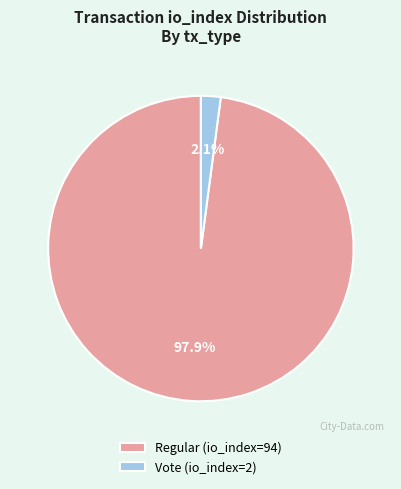

The Vote (io_index=2) slice represents 16% of the pie. True or false?

False